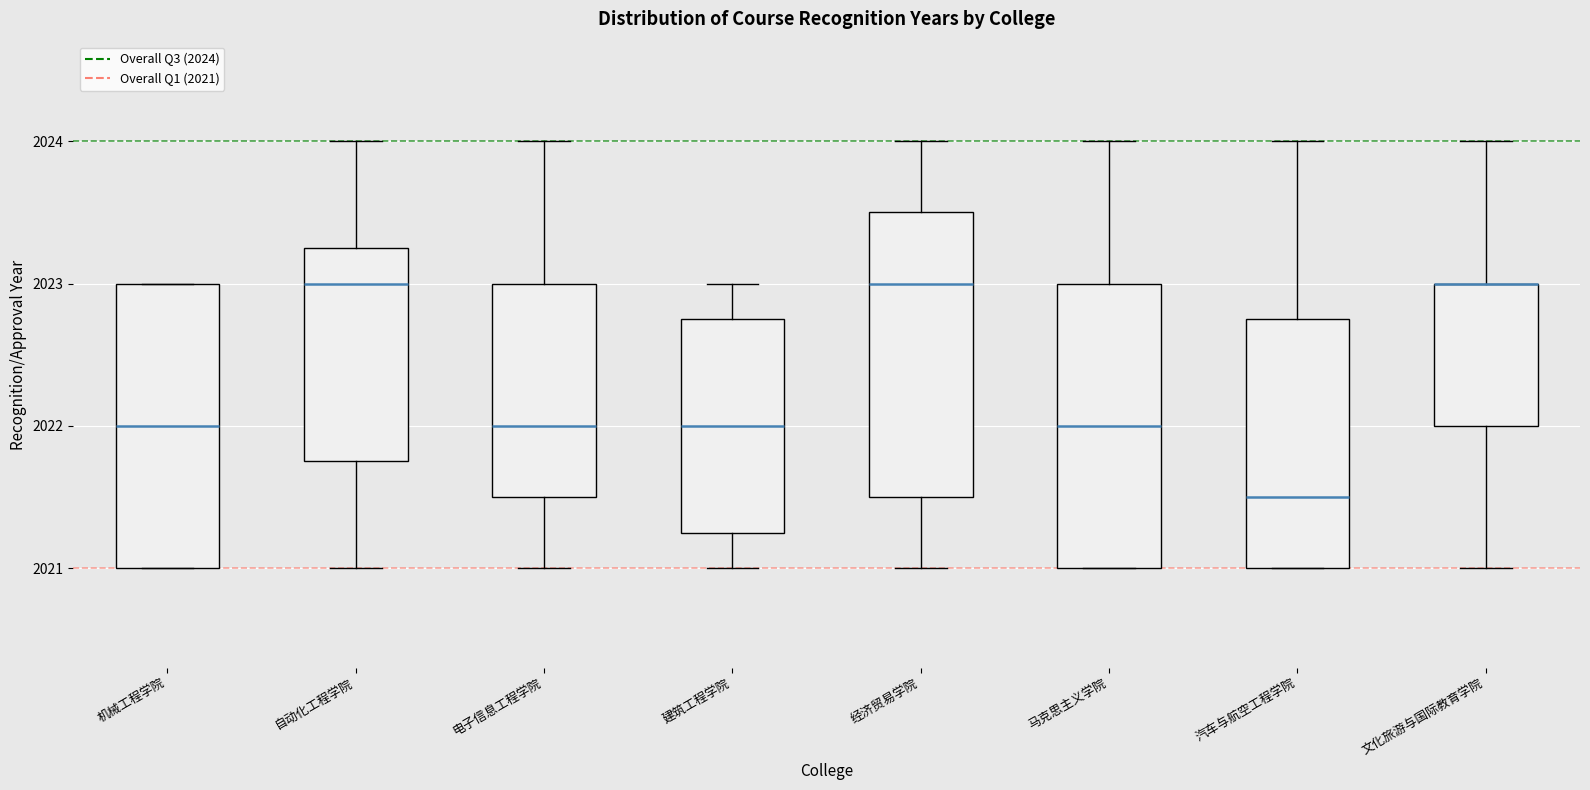

Reading left to right, read every box against the y-axis: the position of its median line, the range the box covers, and the ends of its whiskers. The values are not printed on the chart, so give them approximately, as read against the axis.

机械工程学院: median 2022.0, box 2021.0 to 2023.0, whiskers 2021.0 to 2023.0
自动化工程学院: median 2023.0, box 2021.8 to 2023.3, whiskers 2021.0 to 2024.0
电子信息工程学院: median 2022.0, box 2021.5 to 2023.0, whiskers 2021.0 to 2024.0
建筑工程学院: median 2022.0, box 2021.3 to 2022.8, whiskers 2021.0 to 2023.0
经济贸易学院: median 2023.0, box 2021.5 to 2023.5, whiskers 2021.0 to 2024.0
马克思主义学院: median 2022.0, box 2021.0 to 2023.0, whiskers 2021.0 to 2024.0
汽车与航空工程学院: median 2021.5, box 2021.0 to 2022.8, whiskers 2021.0 to 2024.0
文化旅游与国际教育学院: median 2023.0 (drawn on the box's upper edge), box 2022.0 to 2023.0, whiskers 2021.0 to 2024.0